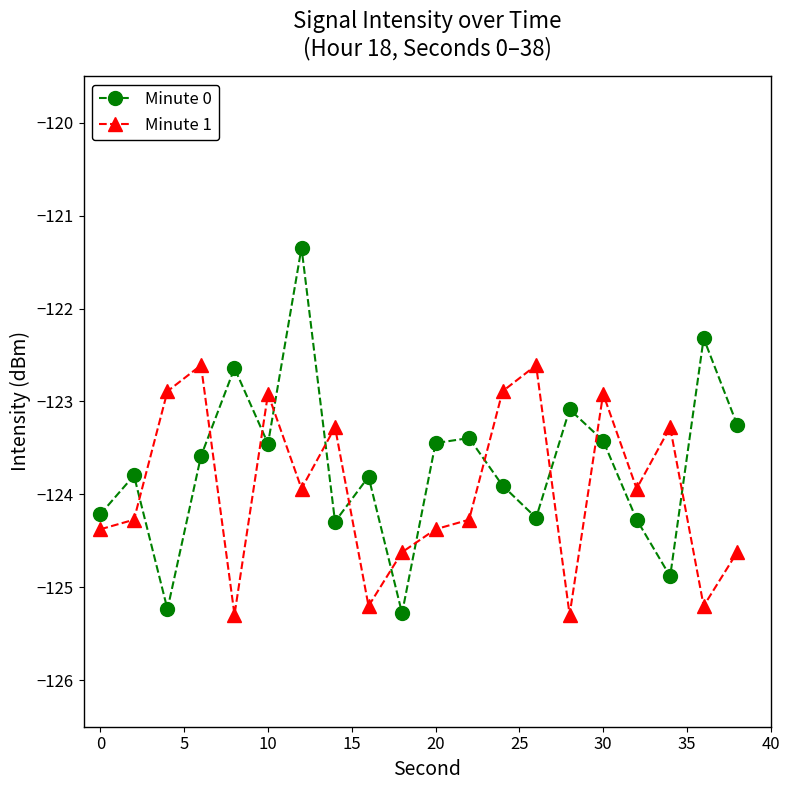

List the series in order of their peak value, highest first.

Minute 0, Minute 1